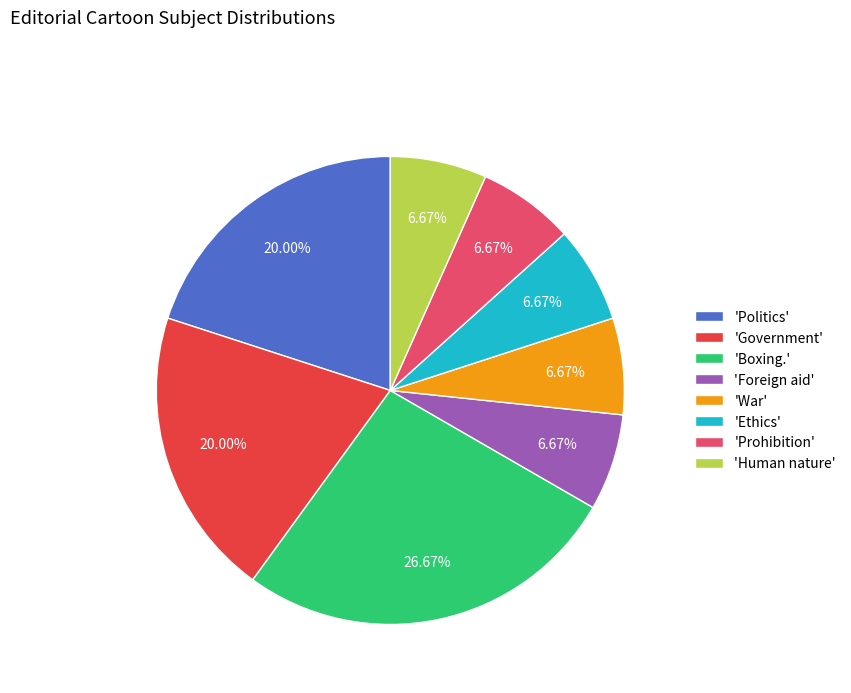

Between 'Boxing.' and 'Foreign aid', which is larger?

'Boxing.'